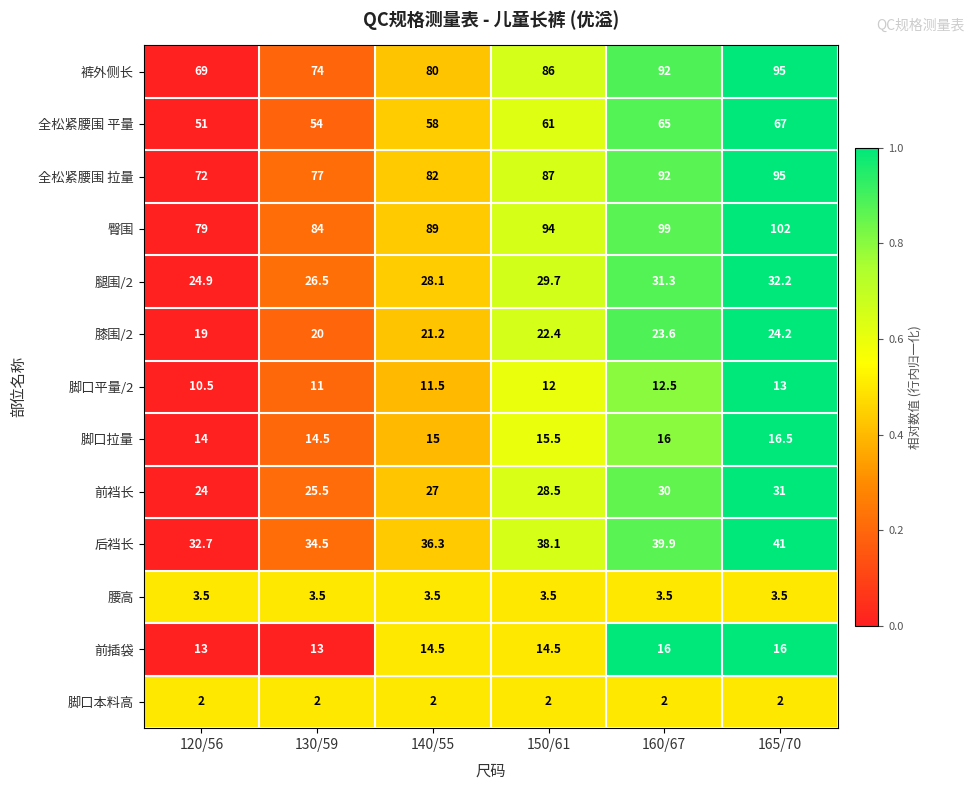

What is the approximate value of 前裆长 at 130/59?

25.5